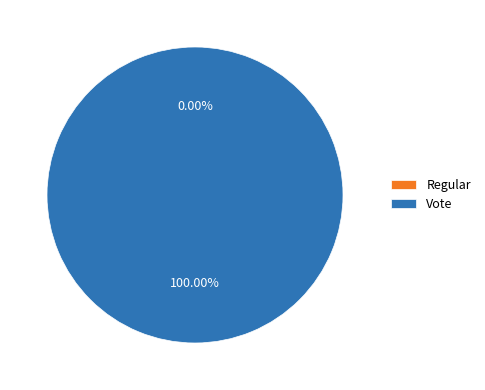

Is Regular the majority of the pie?

No